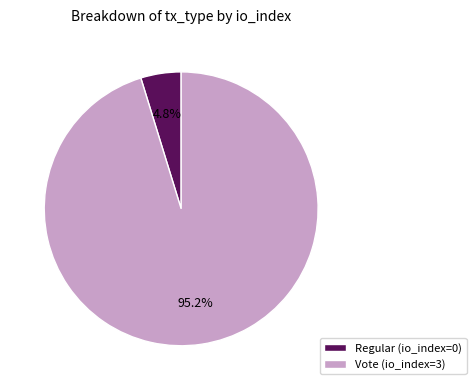

True or false: Regular accounts for 11% of the total.

False